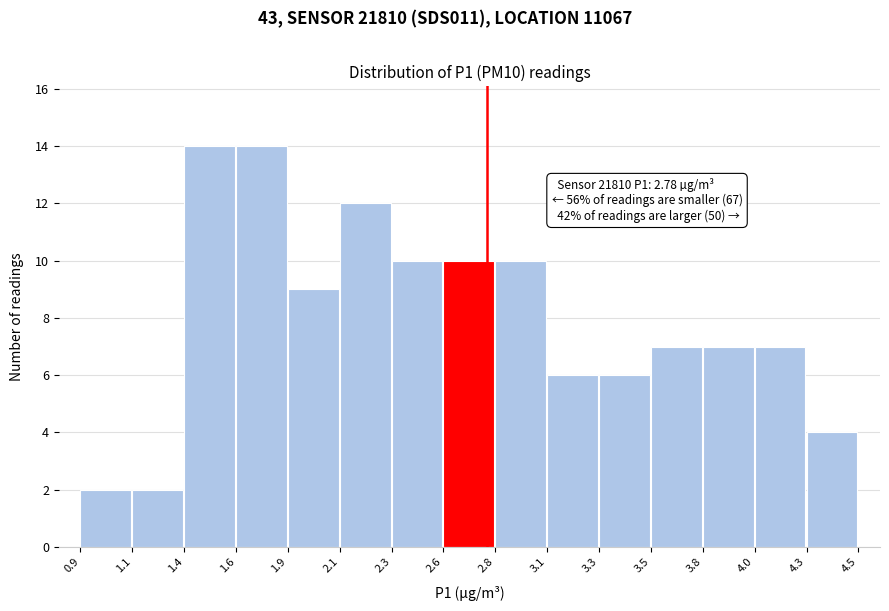

Reading left to right, transcribe all the data shown in this chart.

2	2	14	14	9	12	10	10	10	6	6	7	7	7	4